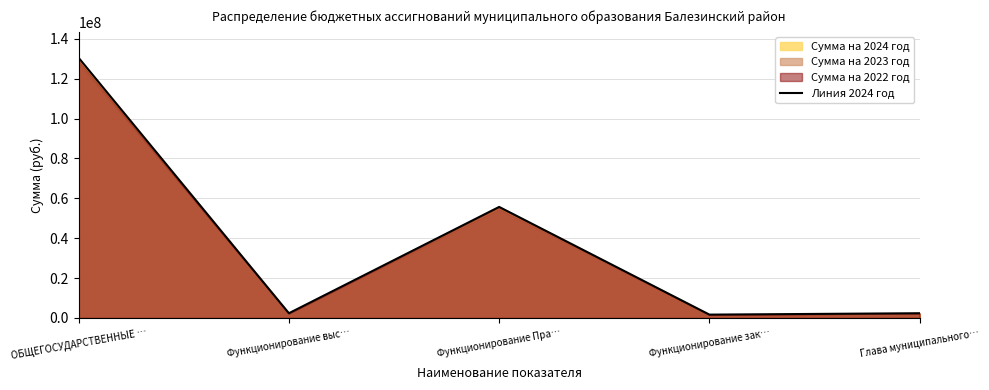

The chart shows a value of 79701710 at ОБЩЕГОСУДАРСТВЕННЫЕ …. True or false?

False